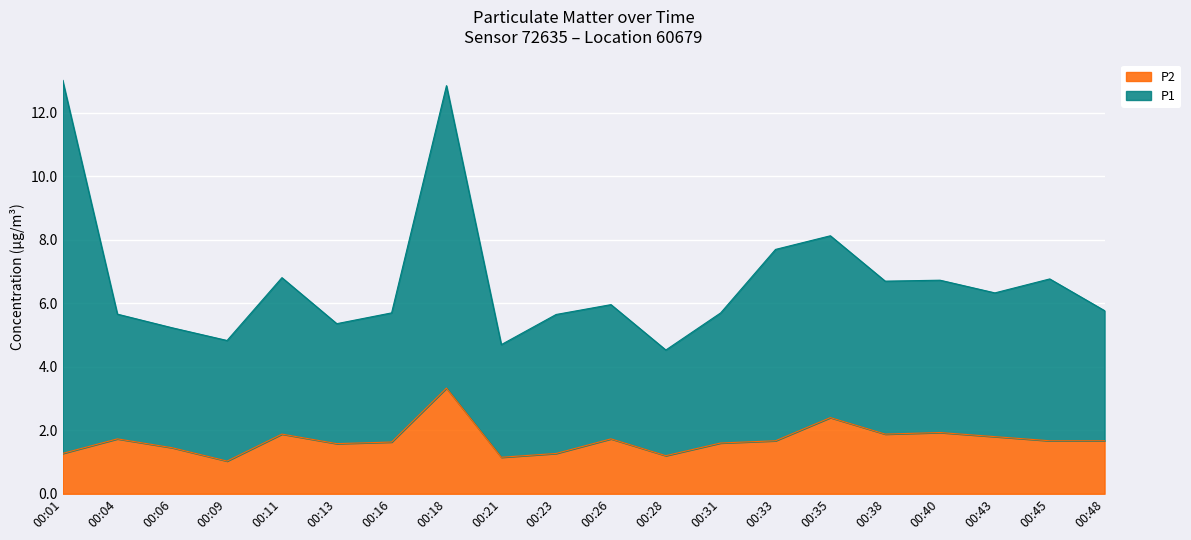

Between 00:43 and 00:18, which is larger?

00:18